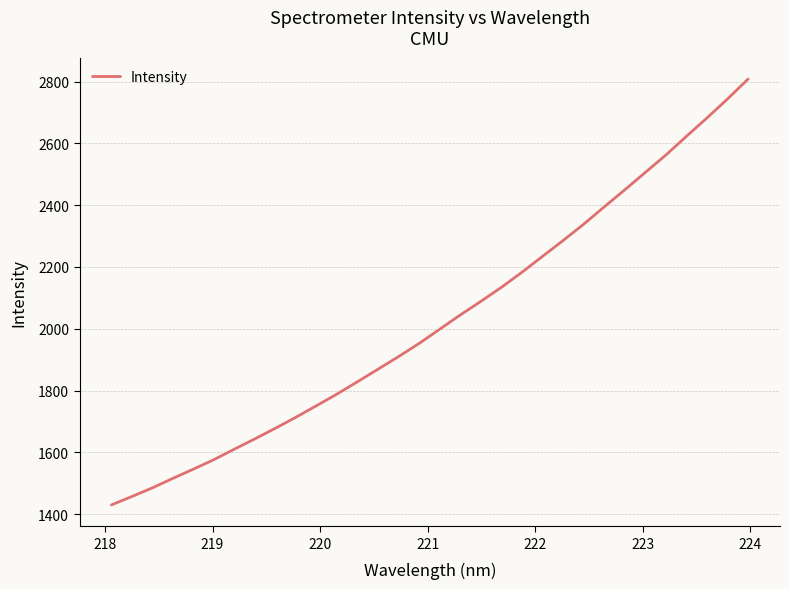

Does the chart have visible grid lines?

Yes